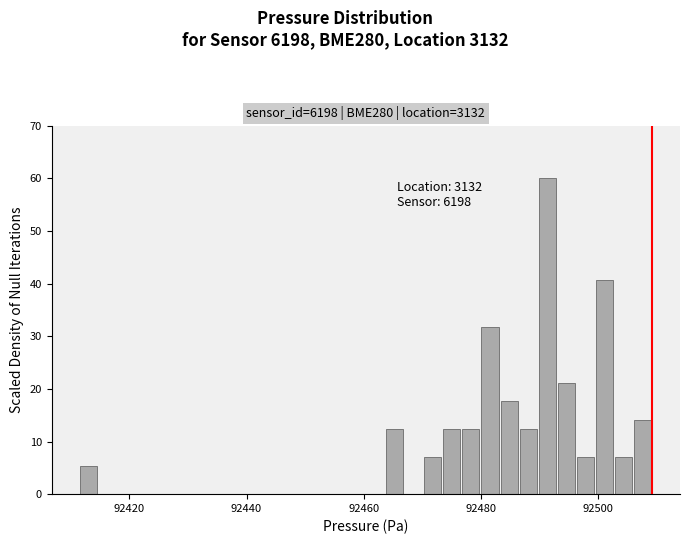

Read against the x-axis, roughly where is the centre of the tallest bar?

92492